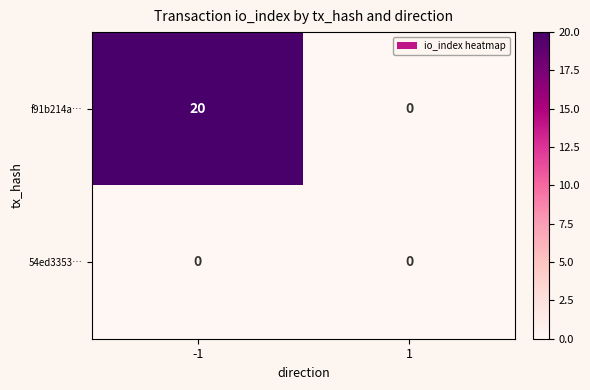

Which series has the largest total across all categories?

f91b214a…